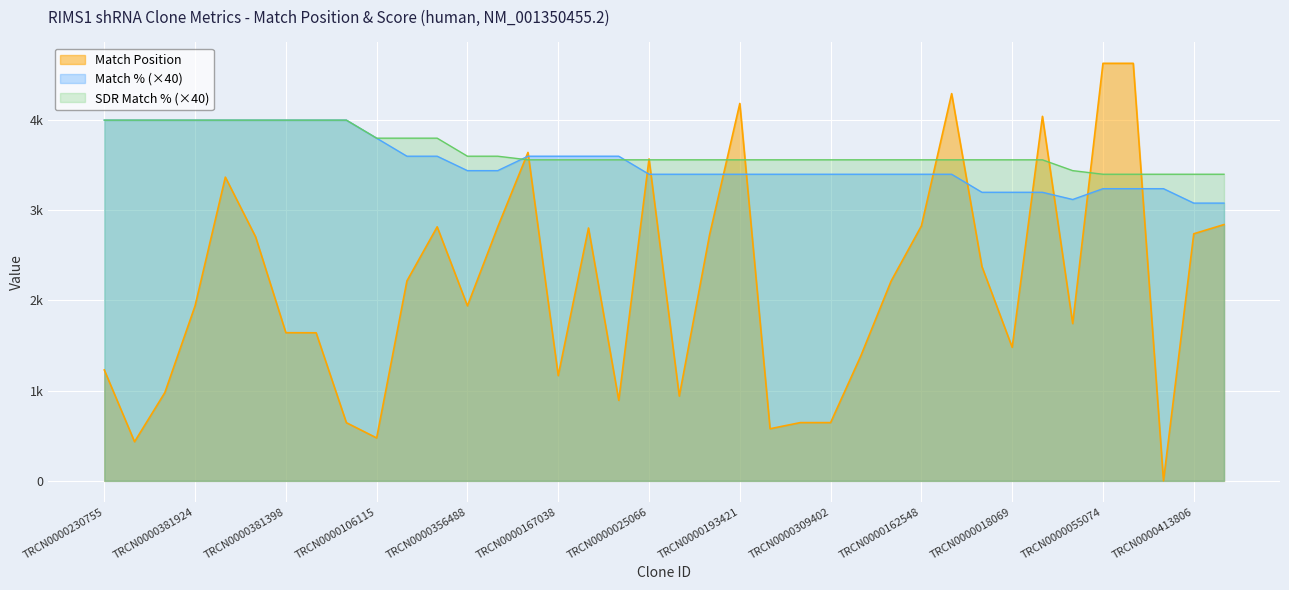

What is the average value of the Match Position series?

2154